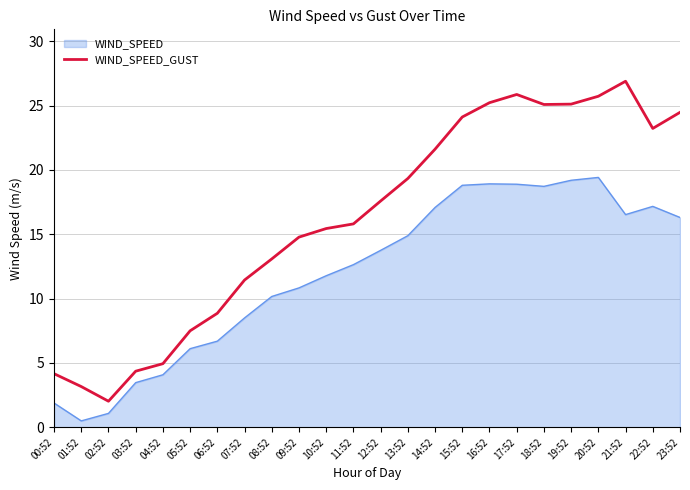

Is it true that the value at 12:52 is 17.6?

True